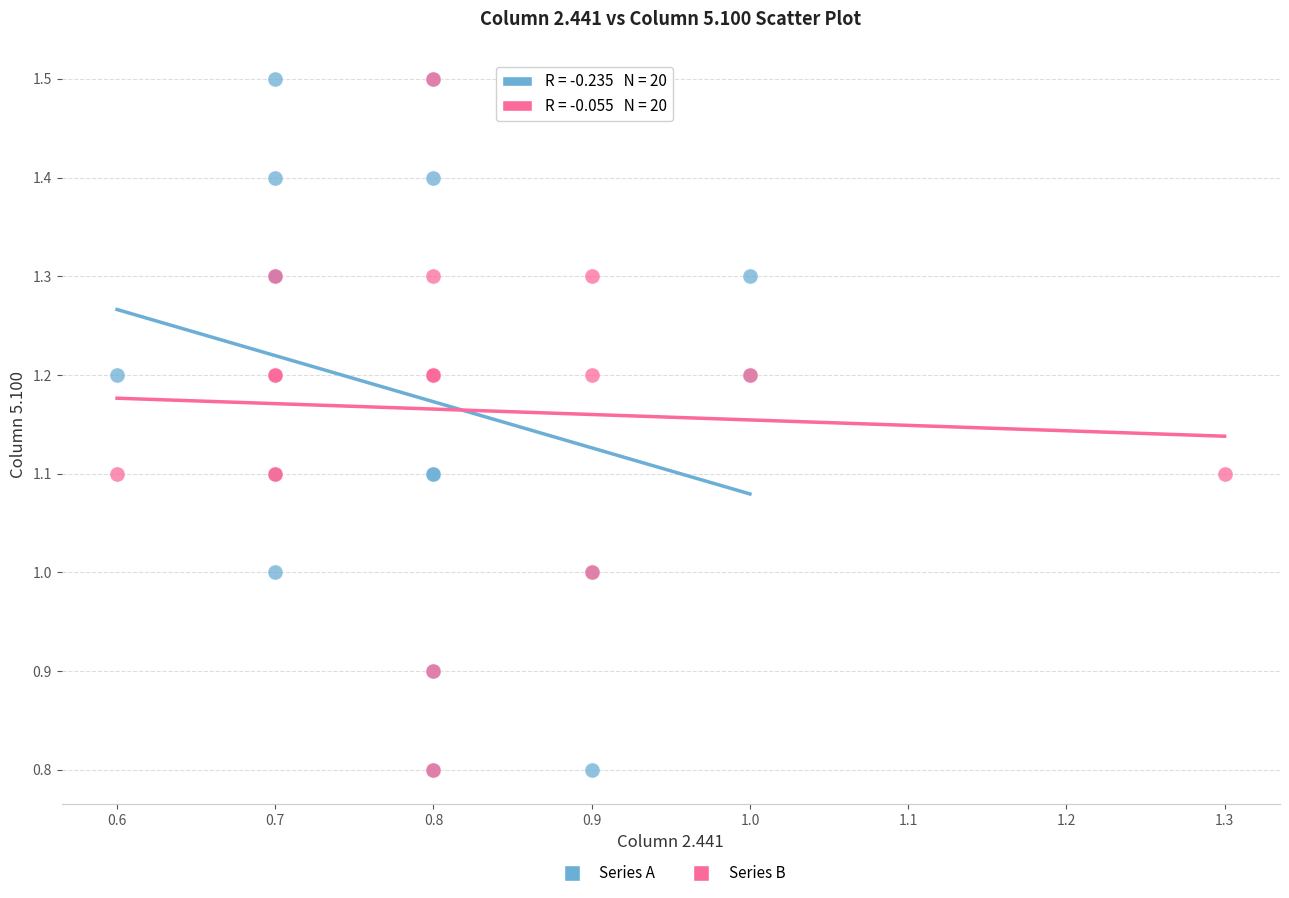

What are all the series names shown in the legend?

Series A, Series B